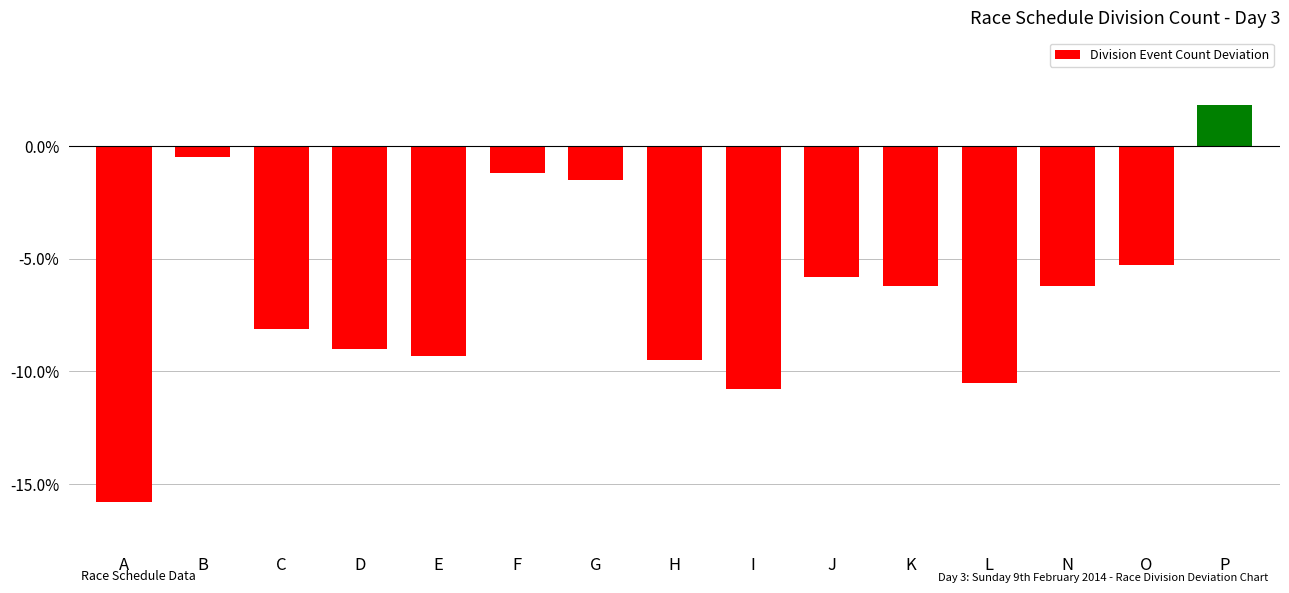

Reading right to left, list all the values displayed in this chart.

1.8	-5.3	-6.2	-10.5	-6.2	-5.8	-10.8	-9.5	-1.5	-1.2	-9.3	-9.0	-8.1	-0.5	-15.8